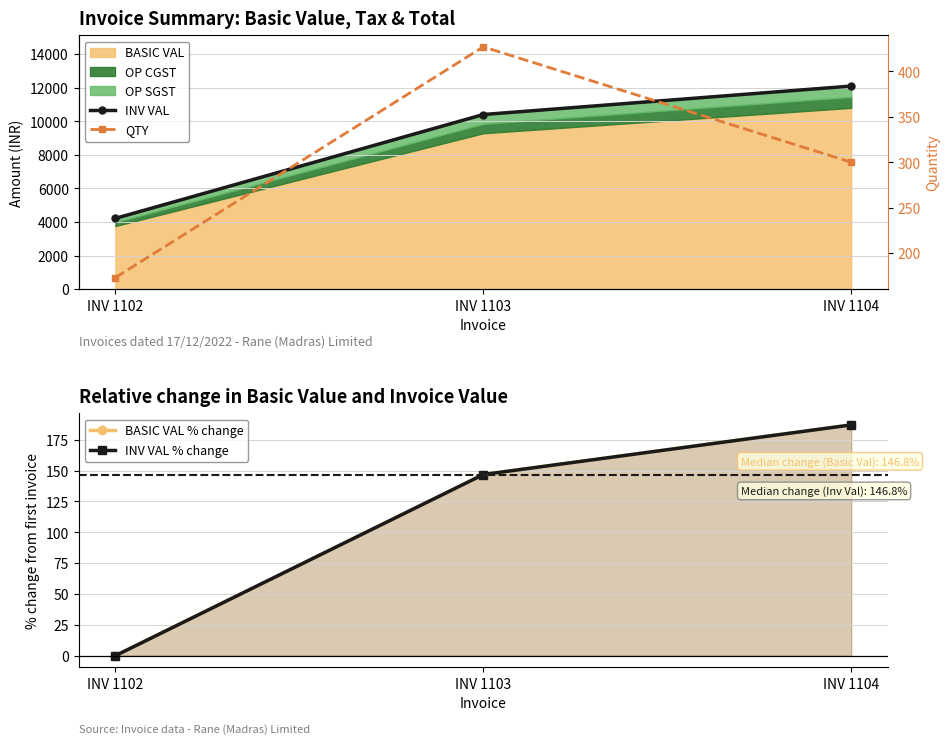

What is the average value of the INV VAL % change series?

111.3